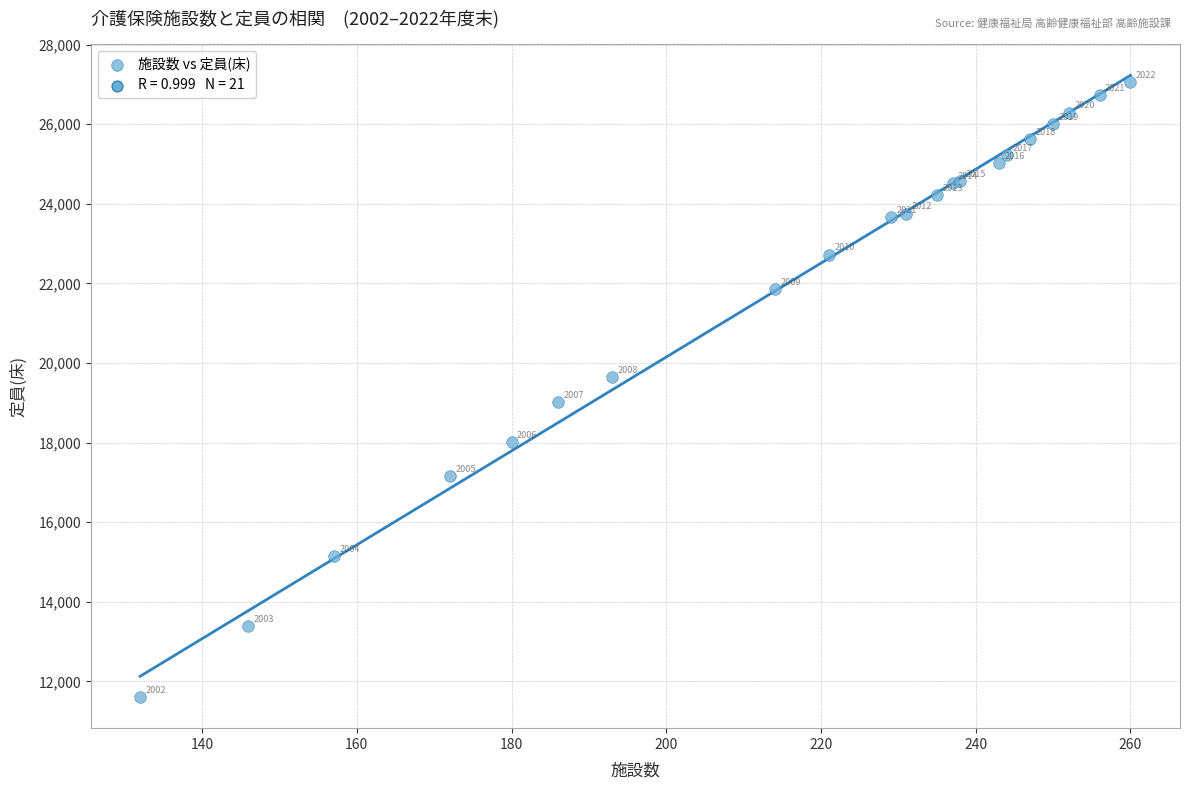

What Y value in the scatter plot is closest to 19330?

19022